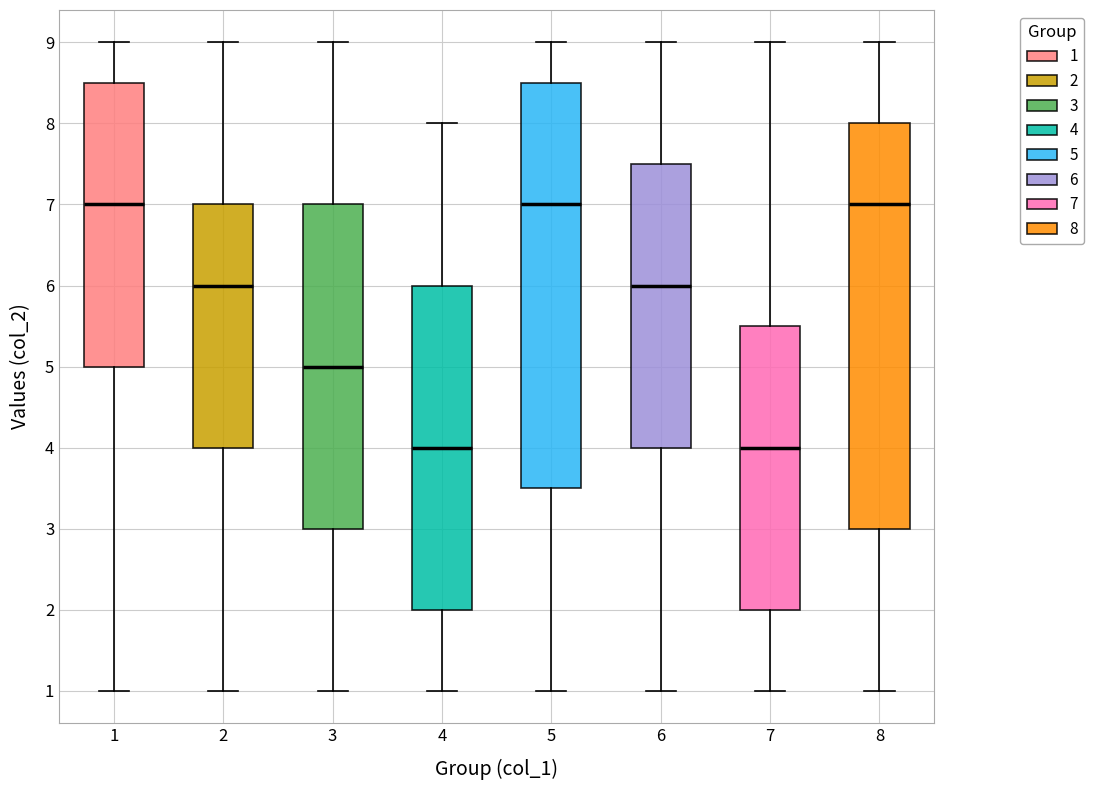

Reading left to right, transcribe this box plot: for each box, give where its median line is, the range the box spans, and where its two whiskers end, as read against the y-axis. The values are not printed on the chart, so give them approximately, as read against the axis.

1: median 7.0, box 5.0 to 8.5, whiskers 1.0 to 9.0
2: median 6.0, box 4.0 to 7.0, whiskers 1.0 to 9.0
3: median 5.0, box 3.0 to 7.0, whiskers 1.0 to 9.0
4: median 4.0, box 2.0 to 6.0, whiskers 1.0 to 8.0
5: median 7.0, box 3.5 to 8.5, whiskers 1.0 to 9.0
6: median 6.0, box 4.0 to 7.5, whiskers 1.0 to 9.0
7: median 4.0, box 2.0 to 5.5, whiskers 1.0 to 9.0
8: median 7.0, box 3.0 to 8.0, whiskers 1.0 to 9.0